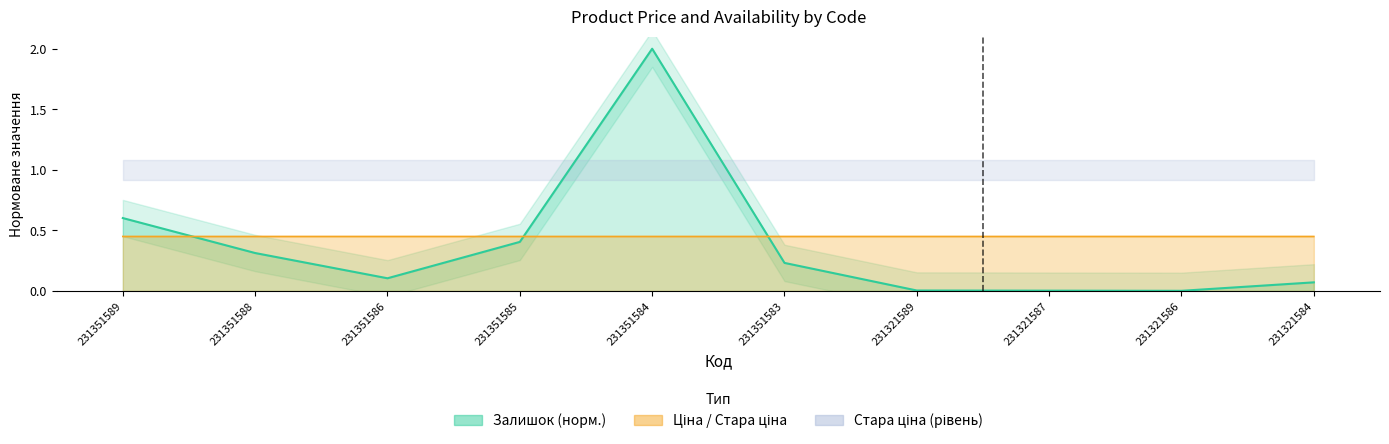

What is the maximum value shown in the chart?

2.0